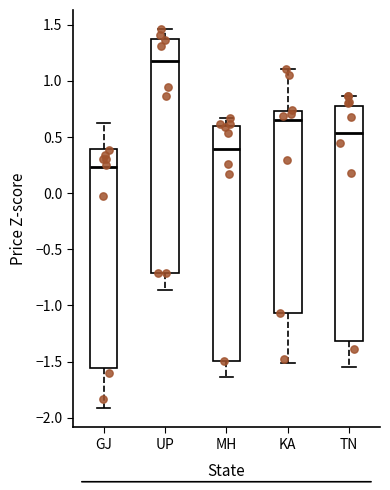

Reading left to right, transcribe this box plot: for each box, give where its median line is, the range the box spans, and where its two whiskers end, as read against the y-axis. The values are not printed on the chart, so give them approximately, as read against the axis.

GJ: median 0.25, box -1.55 to 0.40, whiskers -1.90 to 0.60
UP: median 1.20, box -0.70 to 1.35, whiskers -0.85 to 1.45
MH: median 0.40, box -1.50 to 0.60, whiskers -1.65 to 0.65
KA: median 0.65, box -1.05 to 0.75, whiskers -1.50 to 1.10
TN: median 0.55, box -1.30 to 0.80, whiskers -1.55 to 0.85